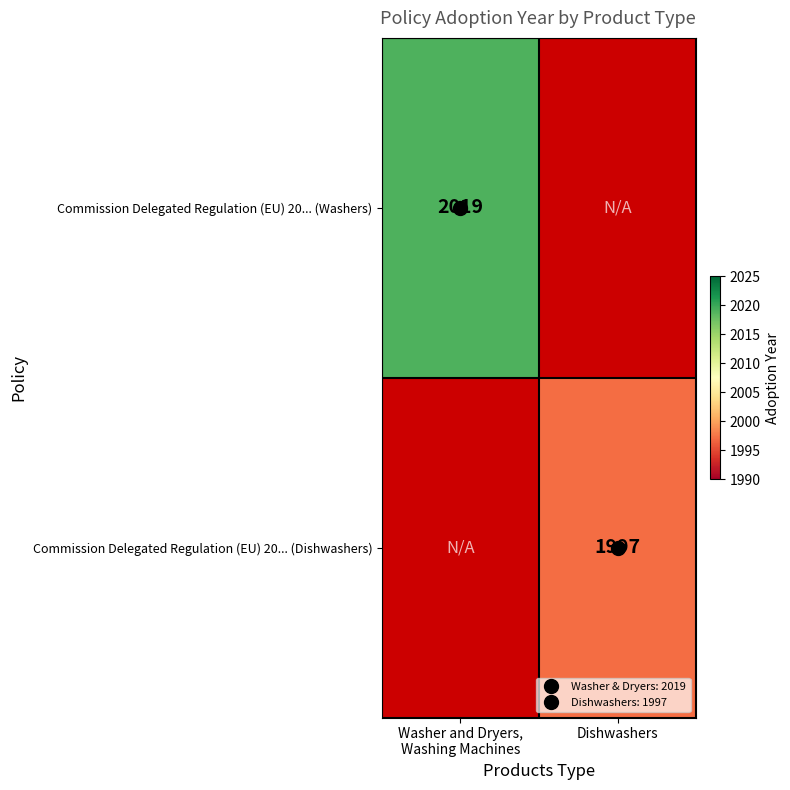

At Washer and Dryers, Washing Machines, list the series in order from smallest to largest.

Commission Delegated Regulation (EU) 20... (Dishwashers), Commission Delegated Regulation (EU) 20... (Washers)